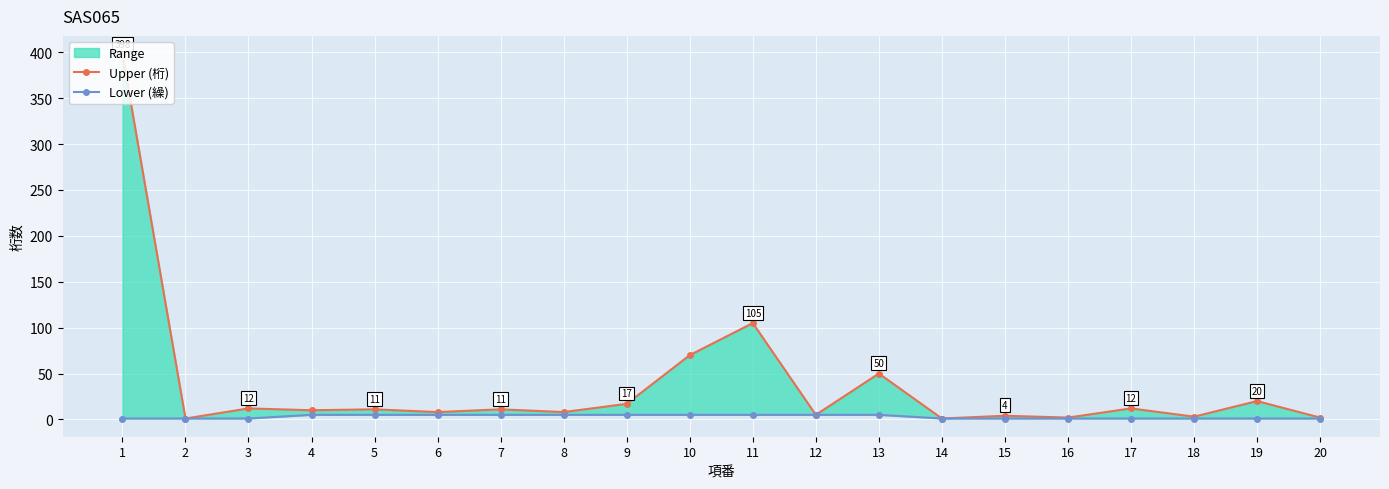

True or false: Lower (繰) and Upper (桁) intersect in this chart.

False